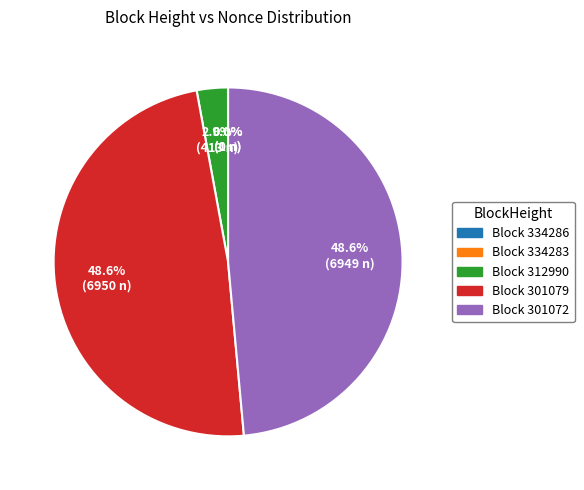

What portion of the pie excludes 334286?

100.0%